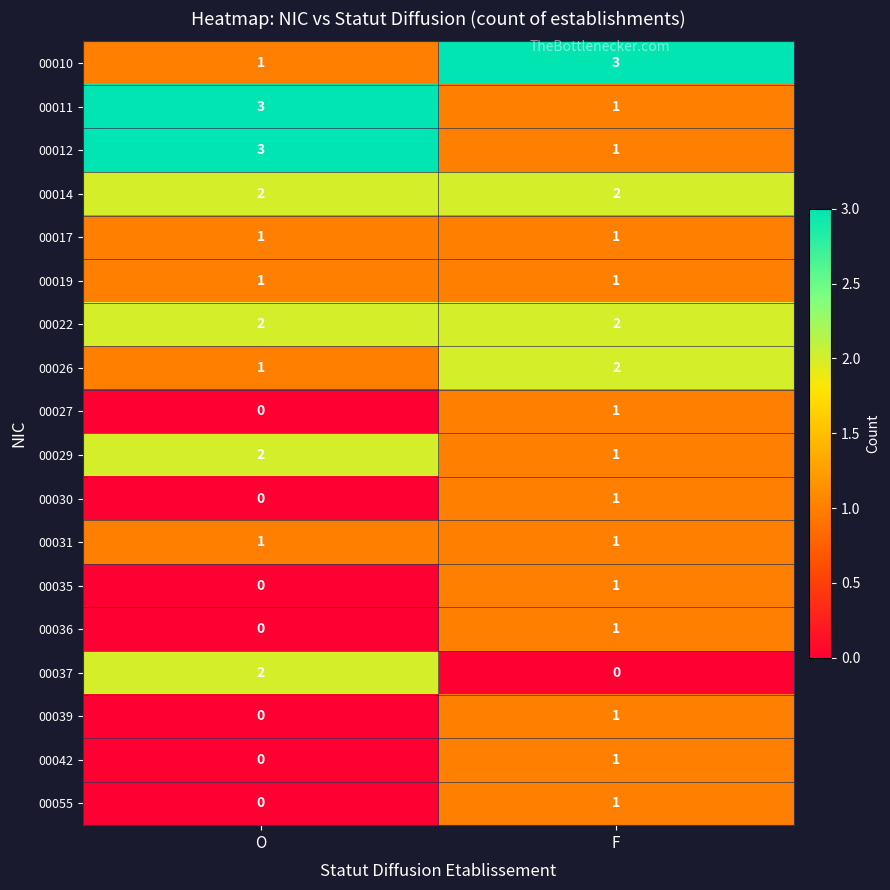

How many values in the 00027 series are below 1?

1